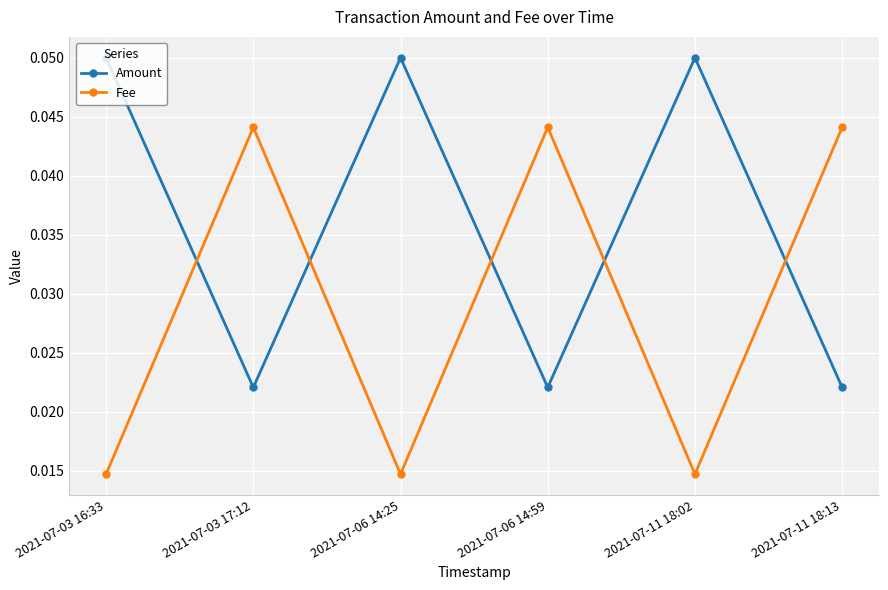

How many times do Fee and Amount cross each other?

5